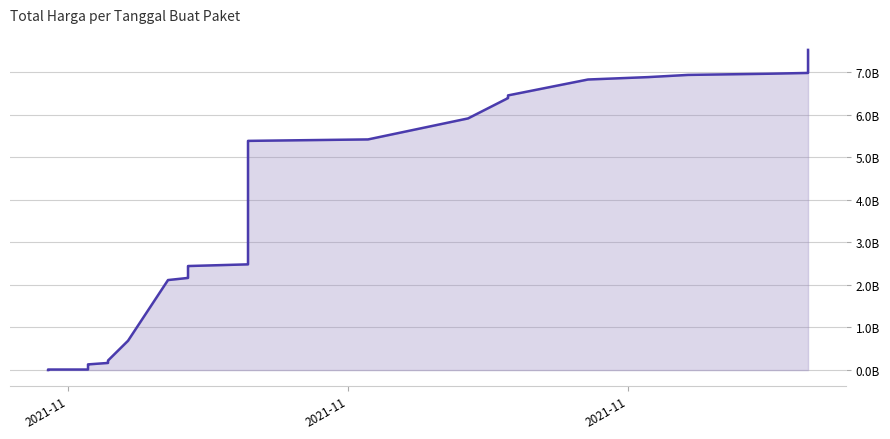

How many lines are shown in the chart?

1